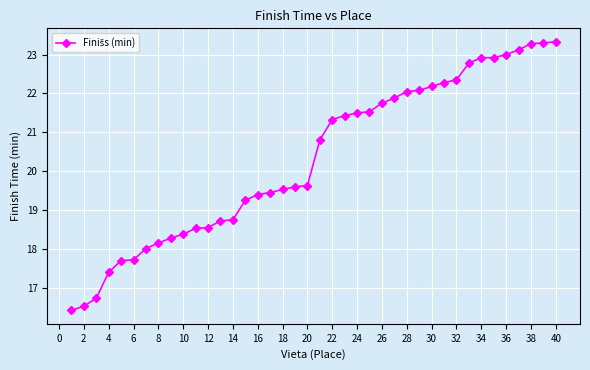

What is the minimum value shown in the chart?

16.4